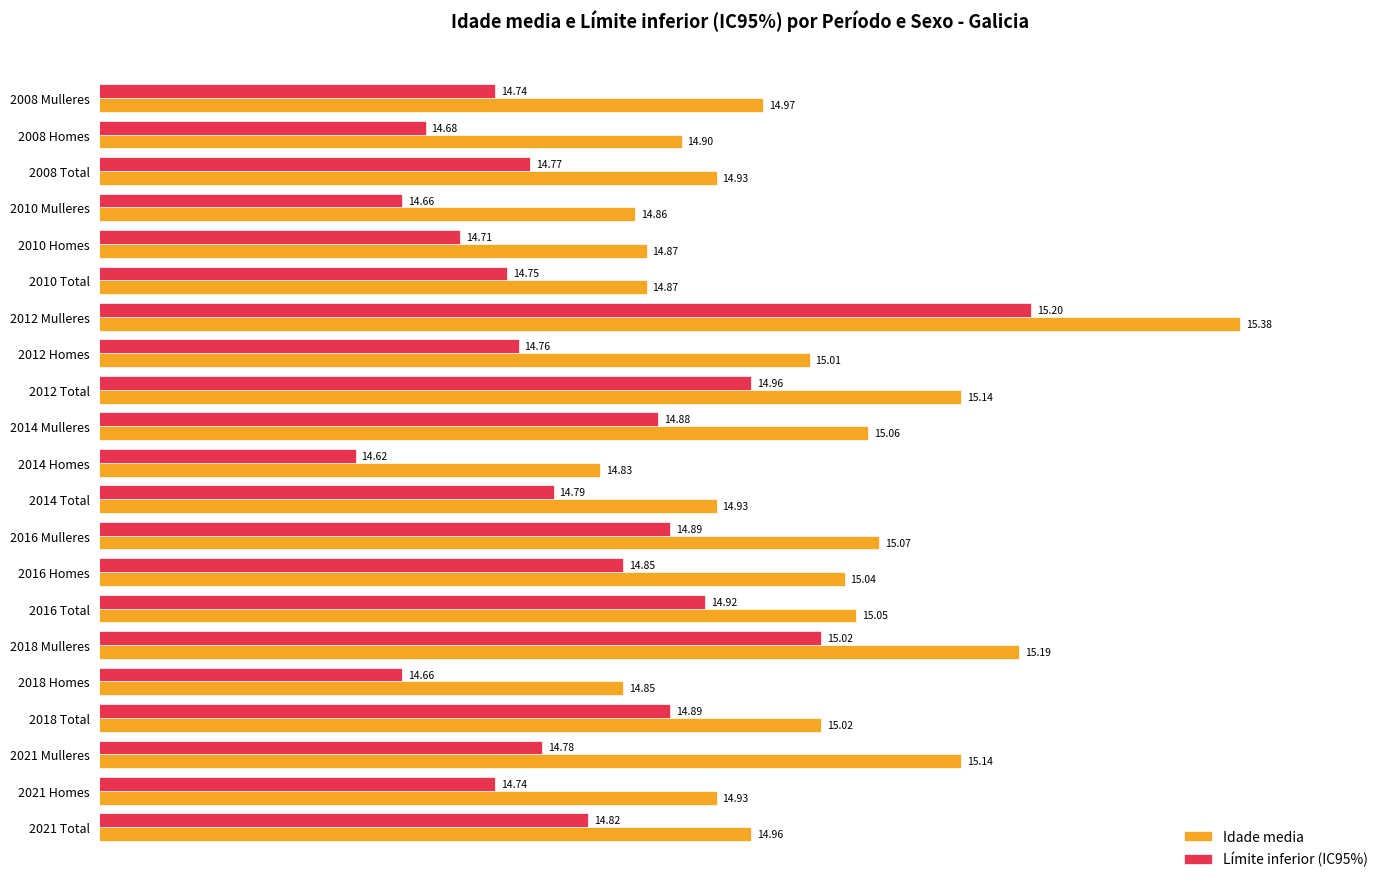

At which label is Límite inferior (IC95%) closest to 14?

2014 Homes